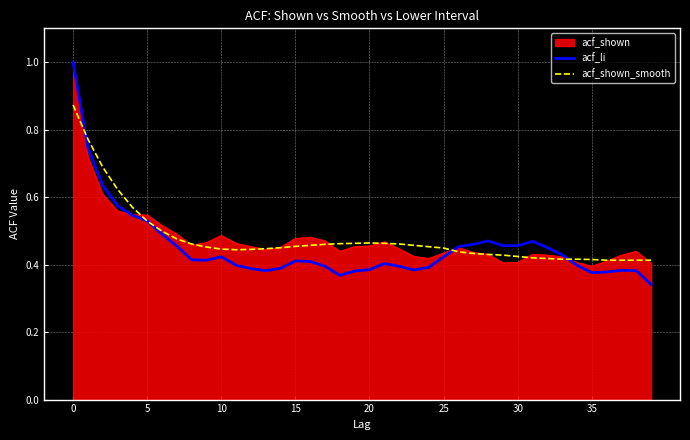

Which series has the widest spread of values?

acf_li